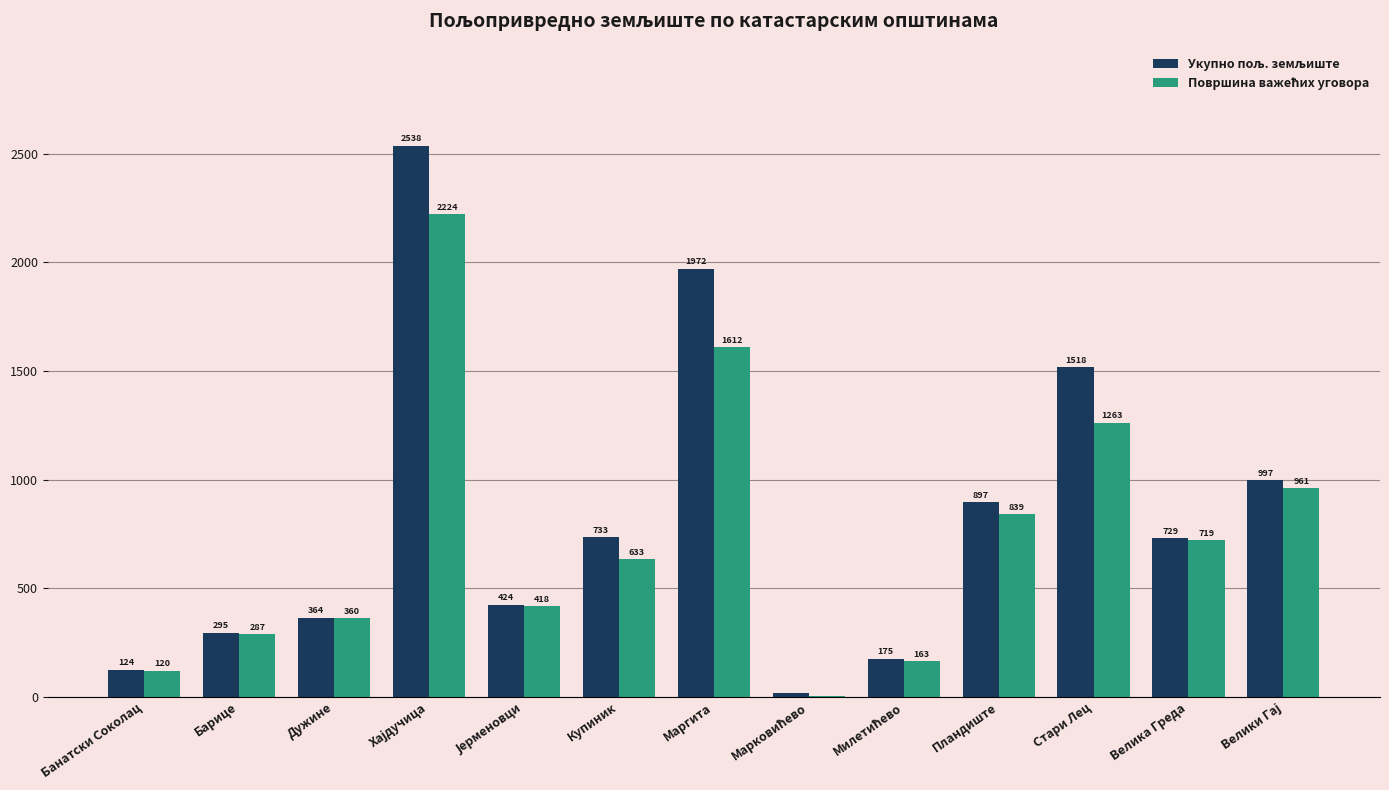

What is the maximum value shown in the chart?

2538.3